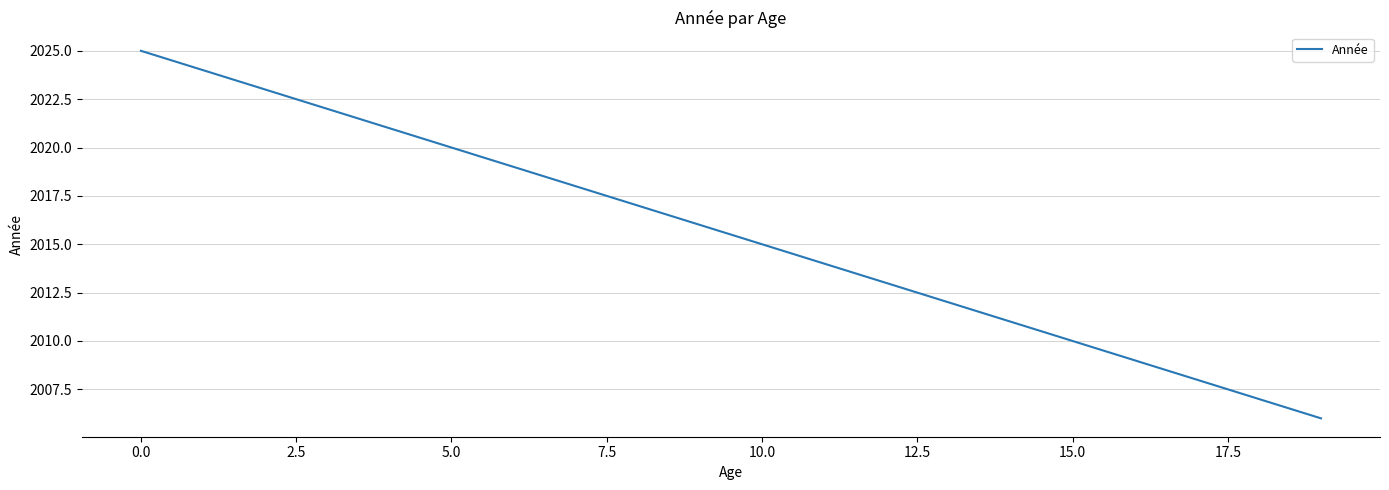

What is the difference between the maximum and minimum values?

19